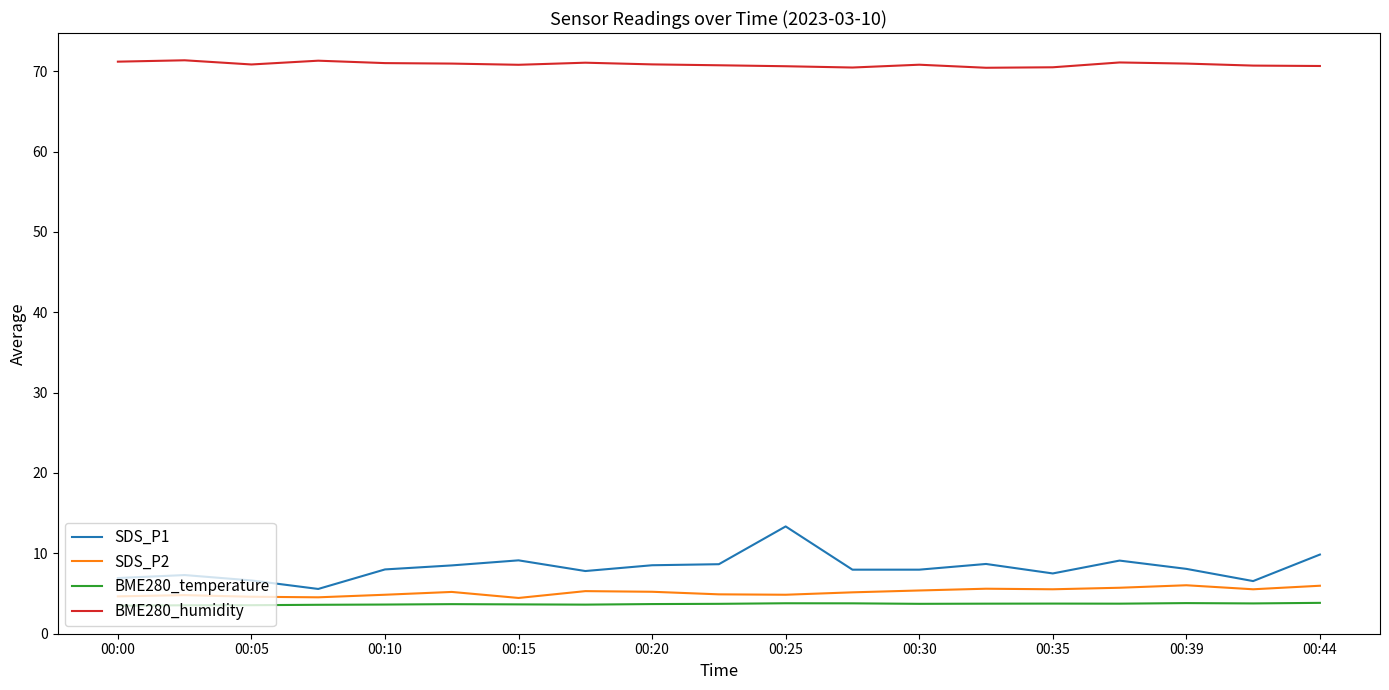

Which series has the widest spread of values?

SDS_P1